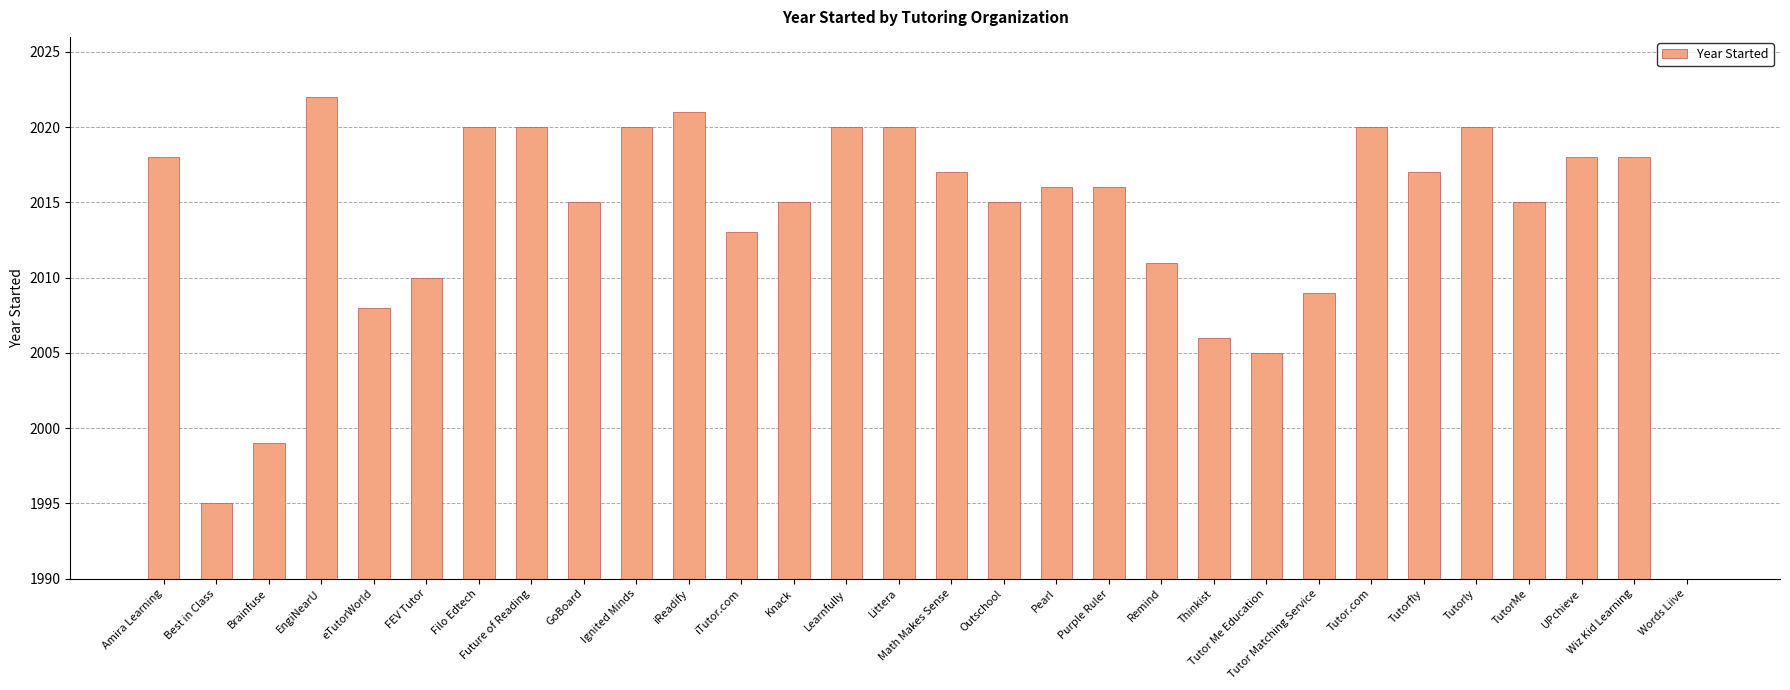

What is the value of the 24th bar from the left?

2020